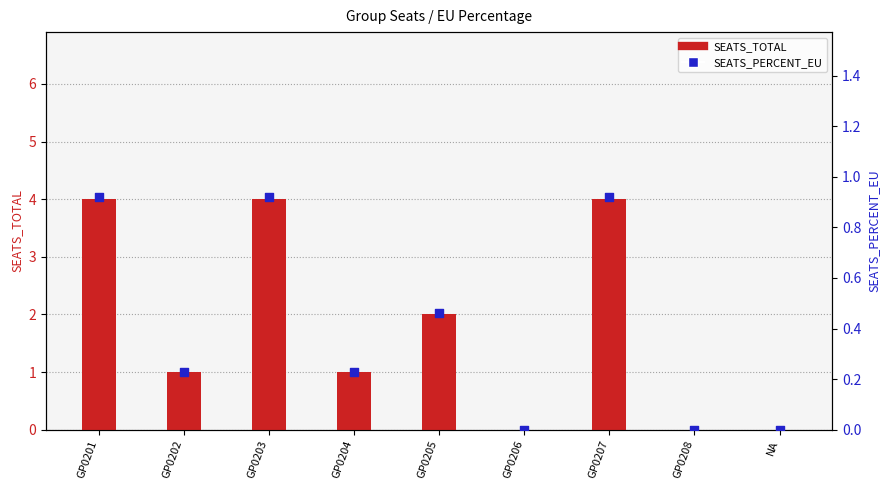

What are all the series names shown in the legend?

SEATS_TOTAL, SEATS_PERCENT_EU